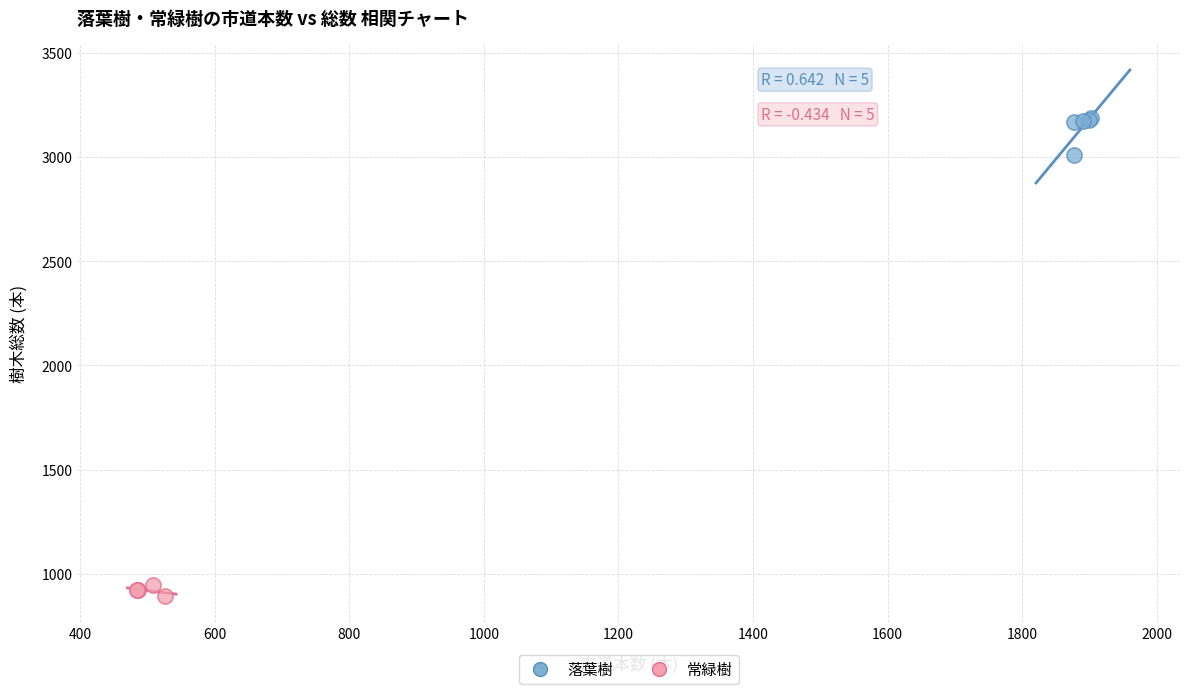

Which series has the largest Y range (max minus min)?

落葉樹